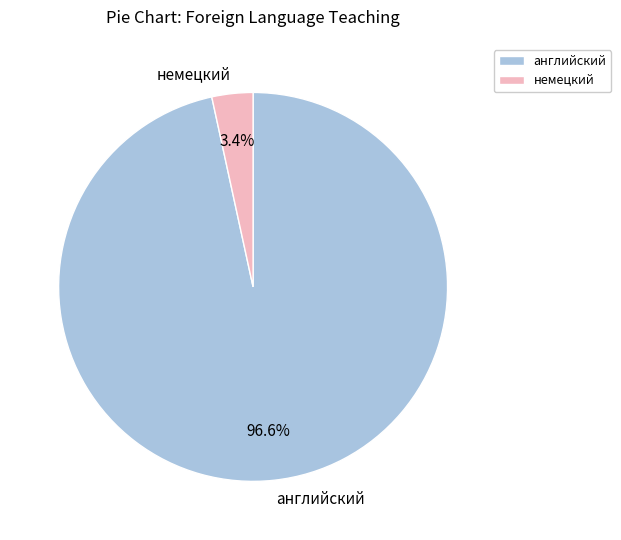

True or false: немецкий accounts for 11% of the total.

False